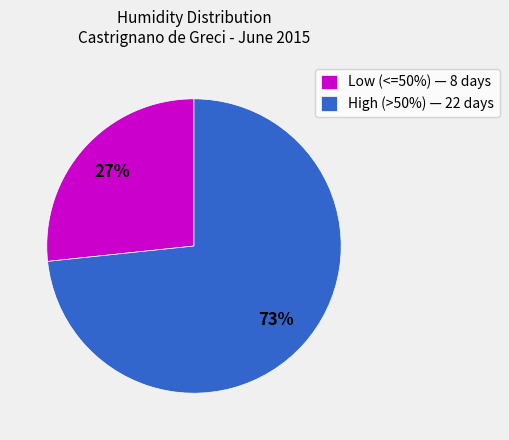

Approximately how many times larger is the value at High (>50%) — 22 days compared to Low (<=50%) — 8 days?

2.7